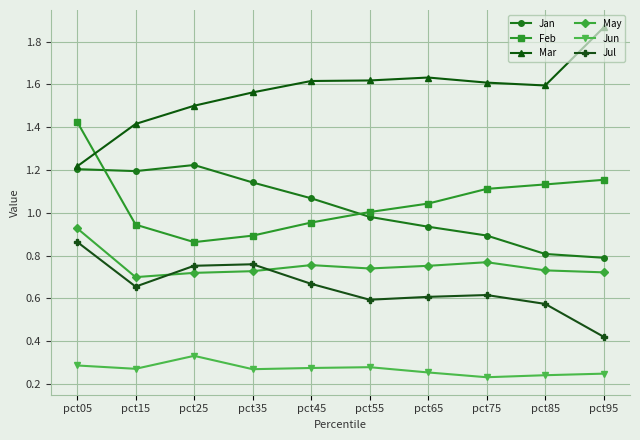

True or false: Feb and Jun cross at least once.

False